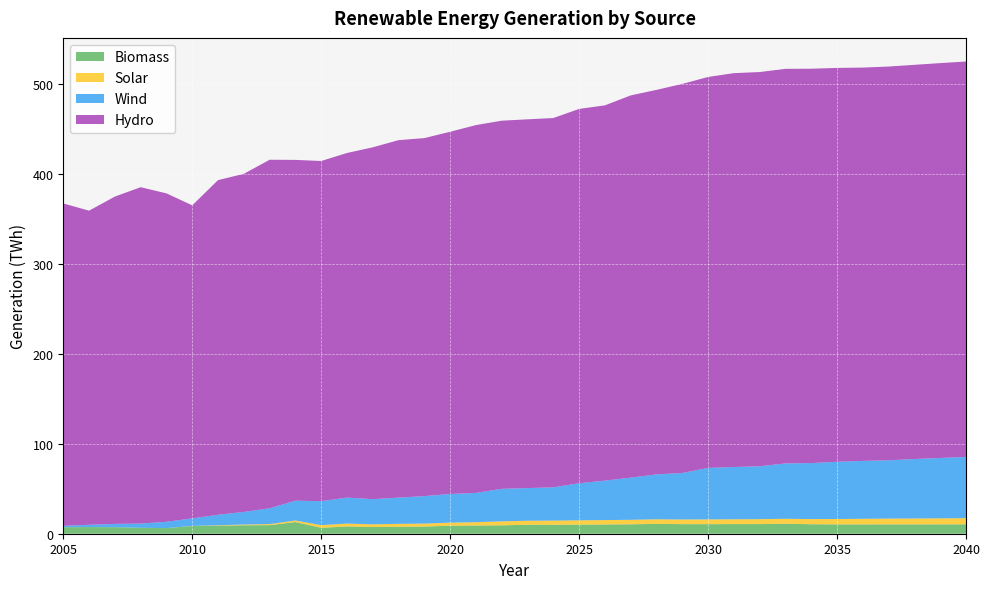

Reading right to left, transcribe all the data shown in this chart.

Biomass: 10.4	10.4	10.4	10.4	10.4	10.4	10.6	11.0	10.7	10.7	10.6	10.7	10.9	10.5	10.3	10.1	10.0	10.0	9.3	9.2	8.9	8.0	7.8	7.4	8.1	6.6	13.0	9.5	9.4	9.0	8.6	6.2	6.6	7.2	7.4	7.3
Solar: 6.9	6.7	6.5	6.4	6.2	6.0	5.7	5.6	5.5	5.4	5.3	5.2	5.1	5.0	4.9	4.8	4.6	4.5	4.4	3.7	3.4	3.3	3.2	3.0	3.2	3.0	1.8	1.2	0.8	0.4	0.1	0.0	0.0	0.0	0.0	0.0
Wind: 68.0	67.1	66.1	64.8	64.3	63.6	62.3	61.6	58.8	58.1	57.2	51.7	49.9	46.9	43.8	41.2	37.0	36.3	36.2	32.5	31.9	30.5	29.1	28.0	28.8	26.6	22.0	17.5	14.0	11.6	8.4	7.0	4.7	3.7	2.5	1.5
Hydro: 439.5	438.9	438.2	437.7	437.2	437.8	438.3	438.5	438.2	437.8	434.6	432.5	427.4	424.9	417.1	416.1	410.5	409.9	409.2	408.9	402.6	397.9	397.3	391.1	383.1	378.1	378.8	387.4	375.8	372.0	348.0	365.0	373.8	363.8	349.1	358.4